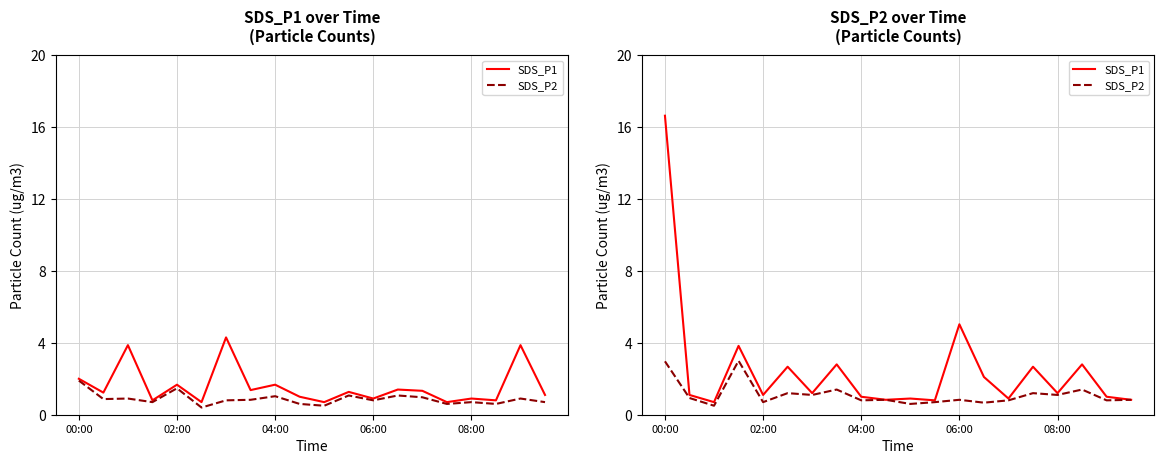

Which series changed the most between 04:00 and 10?

SDS_P1